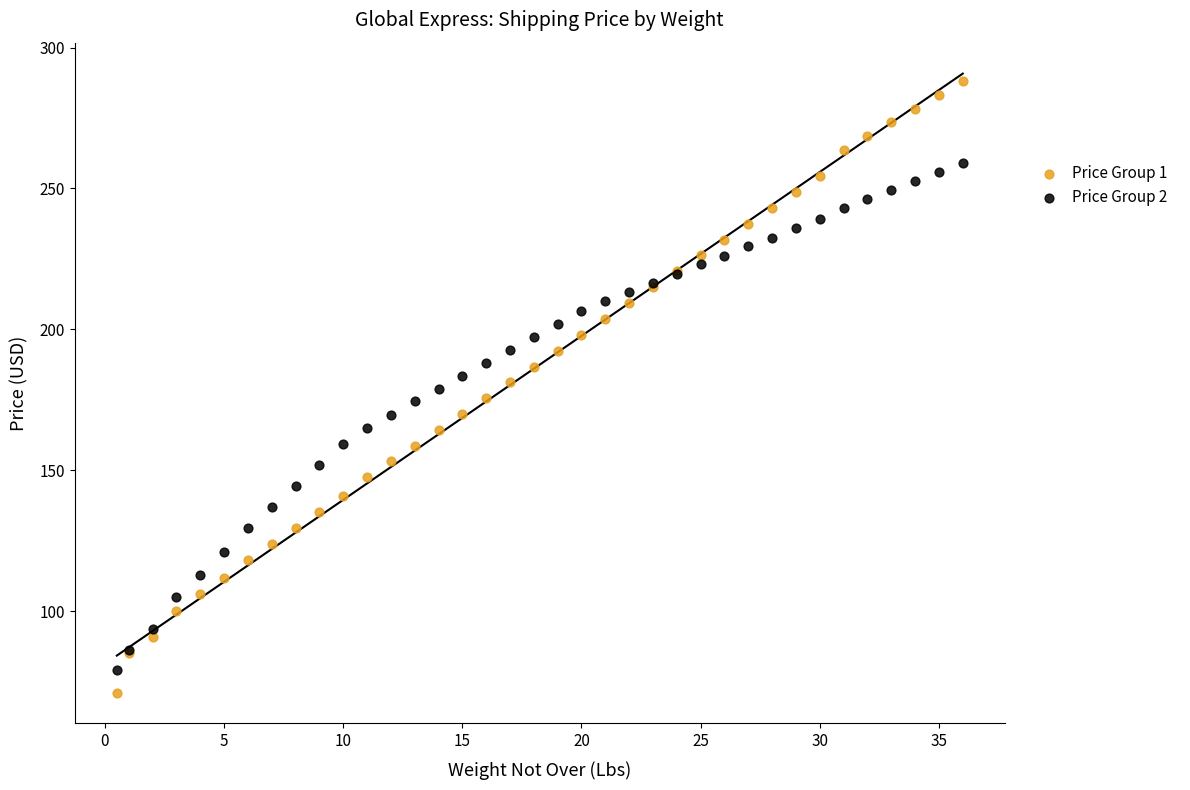

Which series reaches the minimum Y coordinate?

Price Group 1